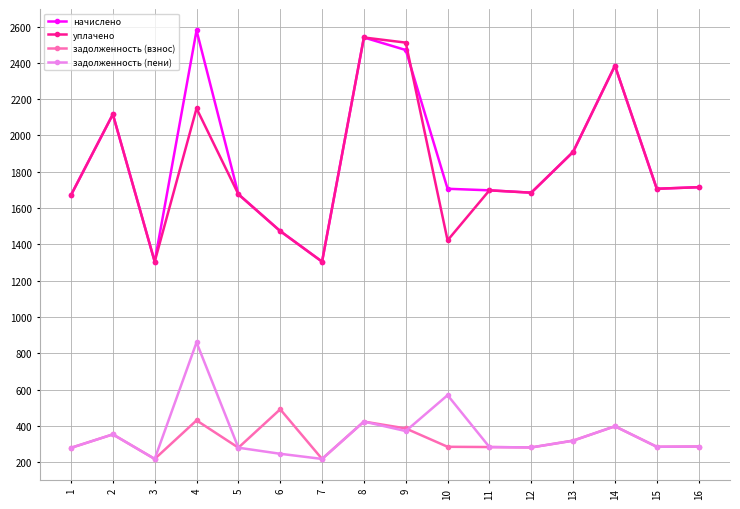

What is the maximum value shown in the chart?

2579.0